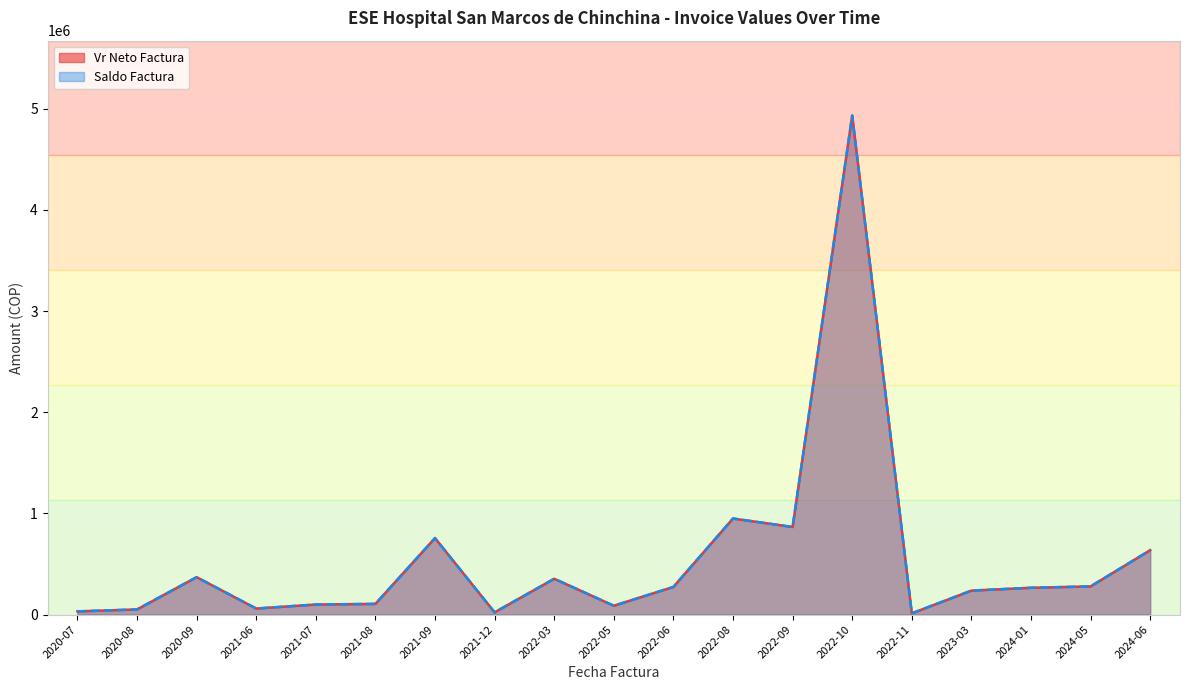

True or false: Vr Neto Factura and Saldo Factura intersect in this chart.

False